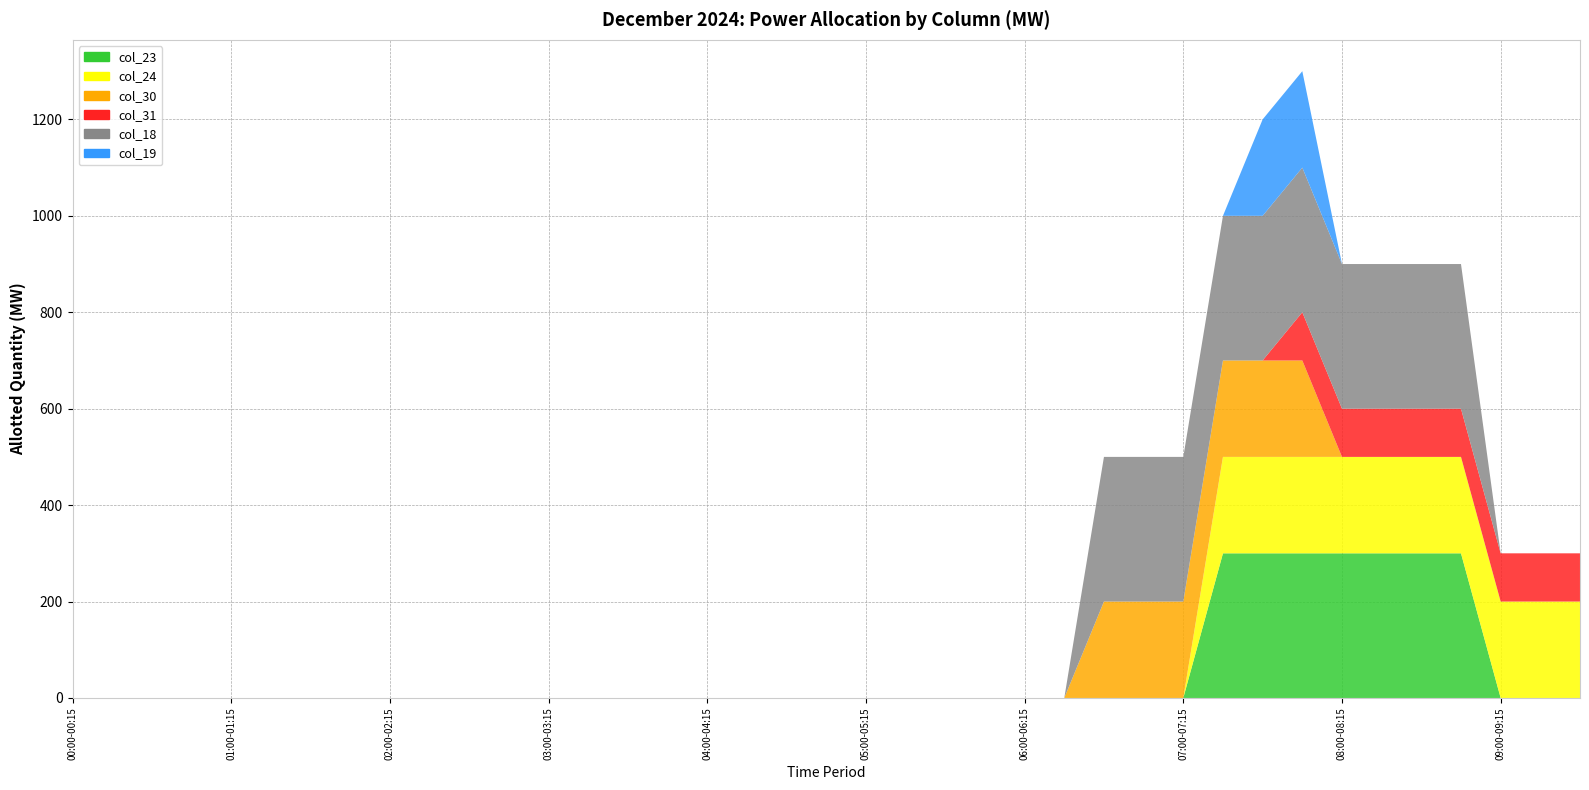

Reading right to left, what are all the values shown in this chart?

col_23: 09:30-09:45=0	09:15-09:30=0	09:00-09:15=0	08:45-09:00=300	08:30-08:45=300	08:15-08:30=300	08:00-08:15=300	07:45-08:00=300	07:30-07:45=300	07:15-07:30=300	07:00-07:15=0	06:45-07:00=0	06:30-06:45=0	06:15-06:30=0	06:00-06:15=0	05:45-06:00=0	05:30-05:45=0	05:15-05:30=0	05:00-05:15=0	04:45-05:00=0	04:30-04:45=0	04:15-04:30=0	04:00-04:15=0	03:45-04:00=0	03:30-03:45=0	03:15-03:30=0	03:00-03:15=0	02:45-03:00=0	02:30-02:45=0	02:15-02:30=0	02:00-02:15=0	01:45-02:00=0	01:30-01:45=0	01:15-01:30=0	01:00-01:15=0	00:45-01:00=0	00:30-00:45=0	00:15-00:30=0	00:00-00:15=0
col_24: 09:30-09:45=200	09:15-09:30=200	09:00-09:15=200	08:45-09:00=200	08:30-08:45=200	08:15-08:30=200	08:00-08:15=200	07:45-08:00=200	07:30-07:45=200	07:15-07:30=200	07:00-07:15=0	06:45-07:00=0	06:30-06:45=0	06:15-06:30=0	06:00-06:15=0	05:45-06:00=0	05:30-05:45=0	05:15-05:30=0	05:00-05:15=0	04:45-05:00=0	04:30-04:45=0	04:15-04:30=0	04:00-04:15=0	03:45-04:00=0	03:30-03:45=0	03:15-03:30=0	03:00-03:15=0	02:45-03:00=0	02:30-02:45=0	02:15-02:30=0	02:00-02:15=0	01:45-02:00=0	01:30-01:45=0	01:15-01:30=0	01:00-01:15=0	00:45-01:00=0	00:30-00:45=0	00:15-00:30=0	00:00-00:15=0
col_30: 09:30-09:45=0	09:15-09:30=0	09:00-09:15=0	08:45-09:00=0	08:30-08:45=0	08:15-08:30=0	08:00-08:15=0	07:45-08:00=200	07:30-07:45=200	07:15-07:30=200	07:00-07:15=200	06:45-07:00=200	06:30-06:45=200	06:15-06:30=0	06:00-06:15=0	05:45-06:00=0	05:30-05:45=0	05:15-05:30=0	05:00-05:15=0	04:45-05:00=0	04:30-04:45=0	04:15-04:30=0	04:00-04:15=0	03:45-04:00=0	03:30-03:45=0	03:15-03:30=0	03:00-03:15=0	02:45-03:00=0	02:30-02:45=0	02:15-02:30=0	02:00-02:15=0	01:45-02:00=0	01:30-01:45=0	01:15-01:30=0	01:00-01:15=0	00:45-01:00=0	00:30-00:45=0	00:15-00:30=0	00:00-00:15=0
col_31: 09:30-09:45=100	09:15-09:30=100	09:00-09:15=100	08:45-09:00=100	08:30-08:45=100	08:15-08:30=100	08:00-08:15=100	07:45-08:00=100	07:30-07:45=0	07:15-07:30=0	07:00-07:15=0	06:45-07:00=0	06:30-06:45=0	06:15-06:30=0	06:00-06:15=0	05:45-06:00=0	05:30-05:45=0	05:15-05:30=0	05:00-05:15=0	04:45-05:00=0	04:30-04:45=0	04:15-04:30=0	04:00-04:15=0	03:45-04:00=0	03:30-03:45=0	03:15-03:30=0	03:00-03:15=0	02:45-03:00=0	02:30-02:45=0	02:15-02:30=0	02:00-02:15=0	01:45-02:00=0	01:30-01:45=0	01:15-01:30=0	01:00-01:15=0	00:45-01:00=0	00:30-00:45=0	00:15-00:30=0	00:00-00:15=0
col_18: 09:30-09:45=0	09:15-09:30=0	09:00-09:15=0	08:45-09:00=300	08:30-08:45=300	08:15-08:30=300	08:00-08:15=300	07:45-08:00=300	07:30-07:45=300	07:15-07:30=300	07:00-07:15=300	06:45-07:00=300	06:30-06:45=300	06:15-06:30=0	06:00-06:15=0	05:45-06:00=0	05:30-05:45=0	05:15-05:30=0	05:00-05:15=0	04:45-05:00=0	04:30-04:45=0	04:15-04:30=0	04:00-04:15=0	03:45-04:00=0	03:30-03:45=0	03:15-03:30=0	03:00-03:15=0	02:45-03:00=0	02:30-02:45=0	02:15-02:30=0	02:00-02:15=0	01:45-02:00=0	01:30-01:45=0	01:15-01:30=0	01:00-01:15=0	00:45-01:00=0	00:30-00:45=0	00:15-00:30=0	00:00-00:15=0
col_19: 09:30-09:45=0	09:15-09:30=0	09:00-09:15=0	08:45-09:00=0	08:30-08:45=0	08:15-08:30=0	08:00-08:15=0	07:45-08:00=200	07:30-07:45=200	07:15-07:30=0	07:00-07:15=0	06:45-07:00=0	06:30-06:45=0	06:15-06:30=0	06:00-06:15=0	05:45-06:00=0	05:30-05:45=0	05:15-05:30=0	05:00-05:15=0	04:45-05:00=0	04:30-04:45=0	04:15-04:30=0	04:00-04:15=0	03:45-04:00=0	03:30-03:45=0	03:15-03:30=0	03:00-03:15=0	02:45-03:00=0	02:30-02:45=0	02:15-02:30=0	02:00-02:15=0	01:45-02:00=0	01:30-01:45=0	01:15-01:30=0	01:00-01:15=0	00:45-01:00=0	00:30-00:45=0	00:15-00:30=0	00:00-00:15=0